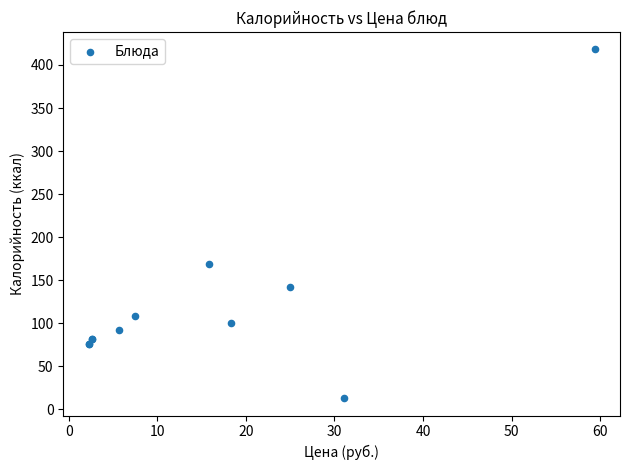

What Y value in the scatter plot is closest to 215?

169